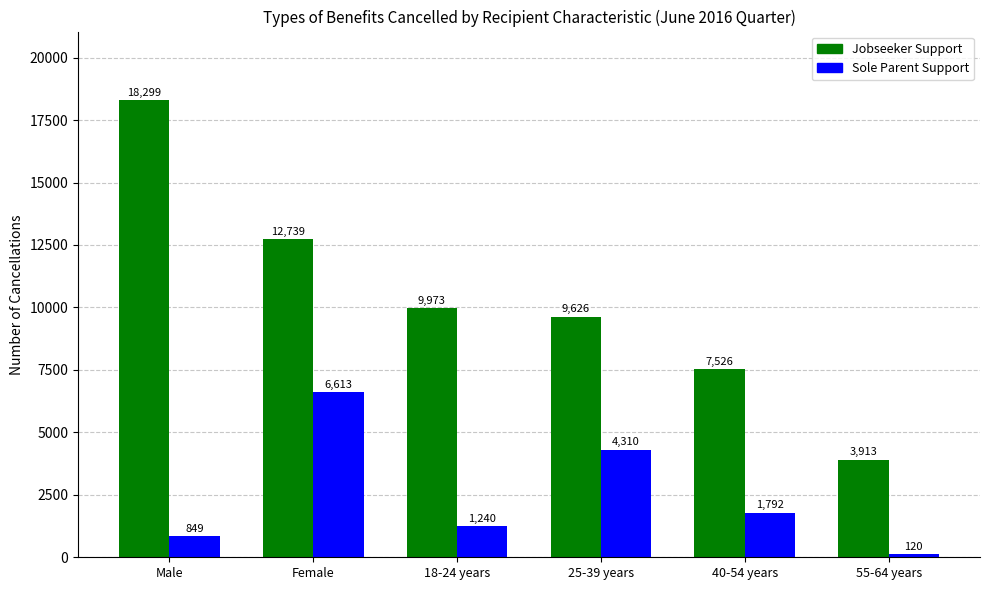

Are the bars grouped side by side (vs. stacked)?

Yes